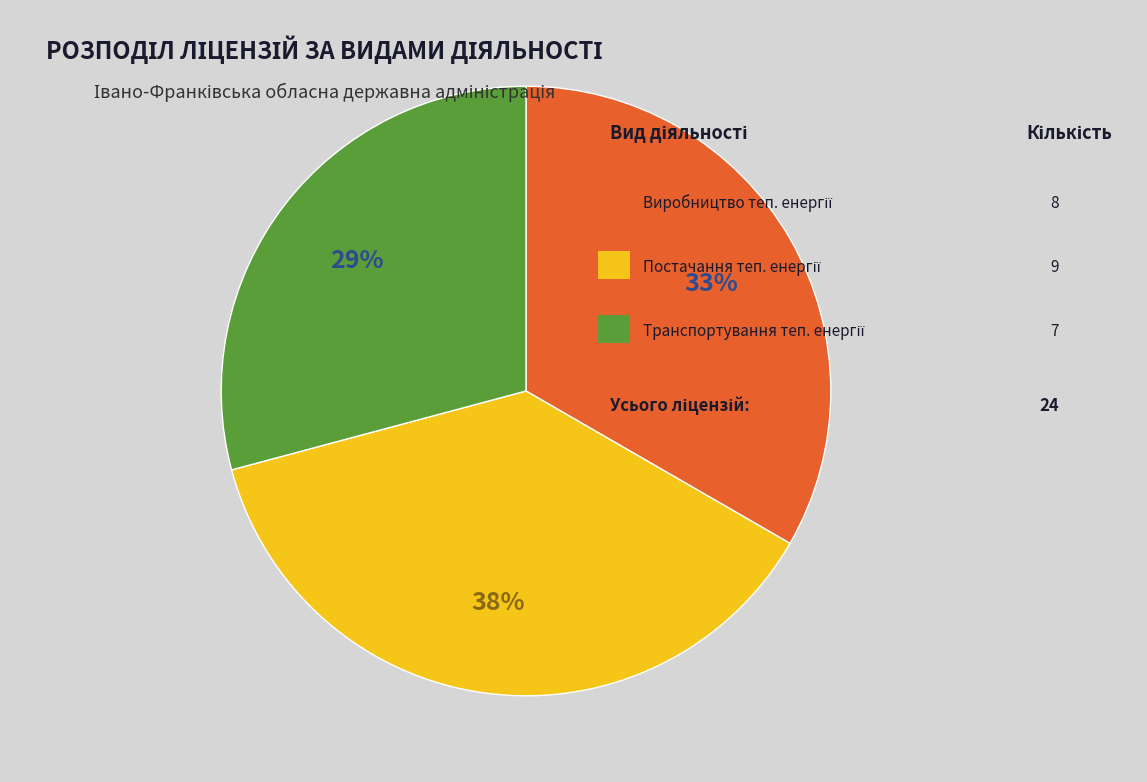

Is there a majority slice in this chart?

No